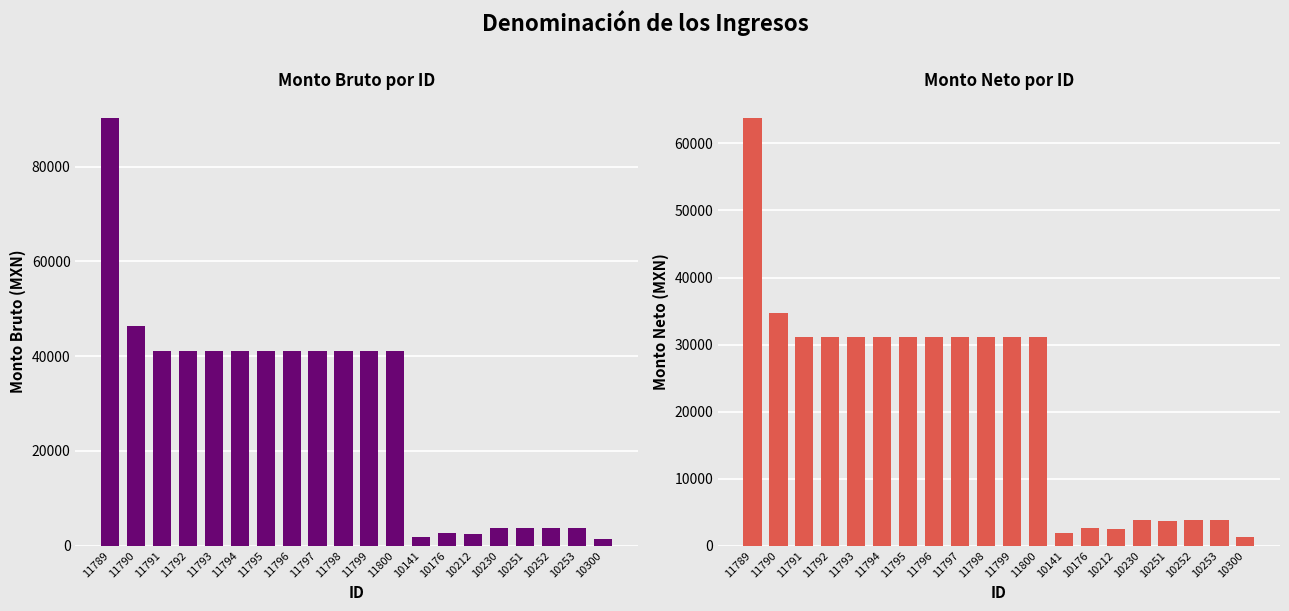

What is the label of the 18th bar from the right?

11791